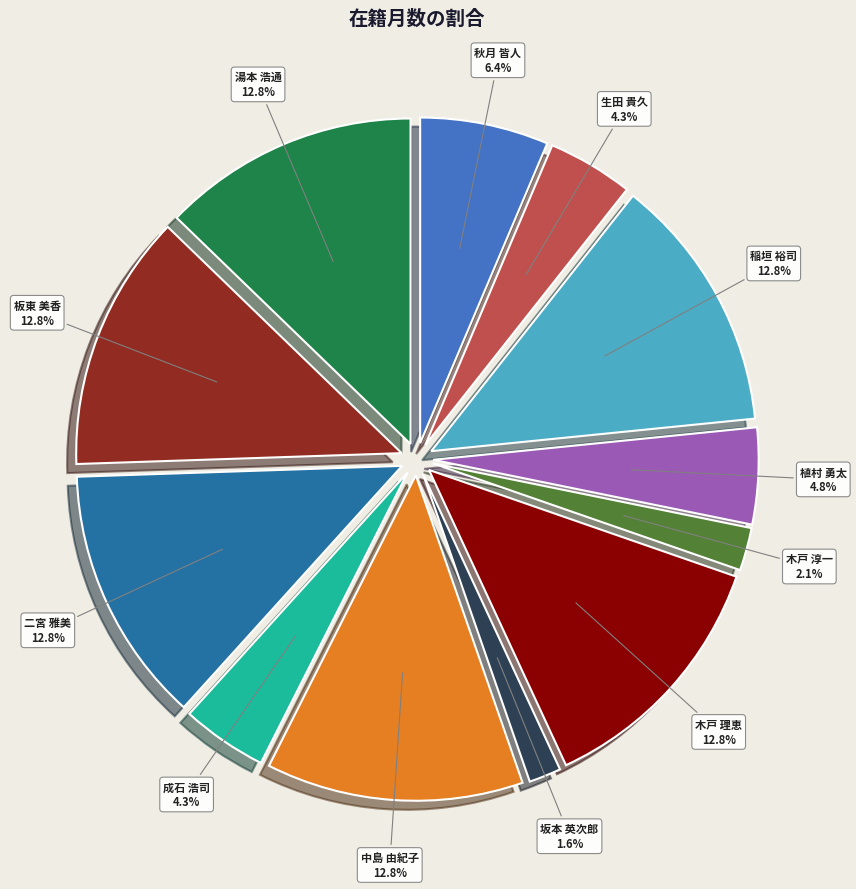

What percentage is the 木戸 理恵 slice, to the nearest percent?

13%